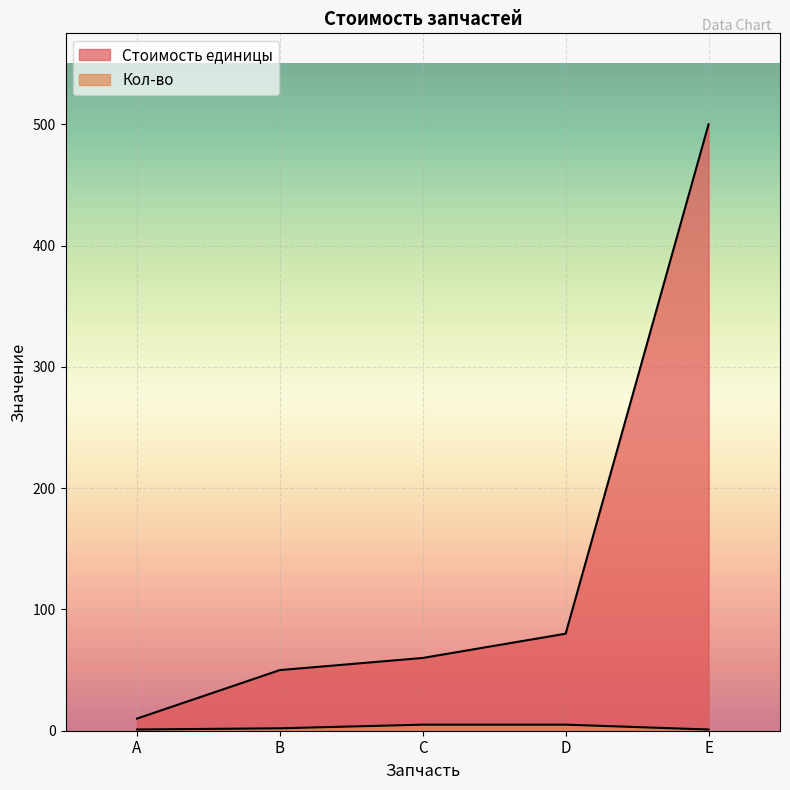

Rank the series by their average value, from highest to lowest.

Стоимость единицы, Кол-во